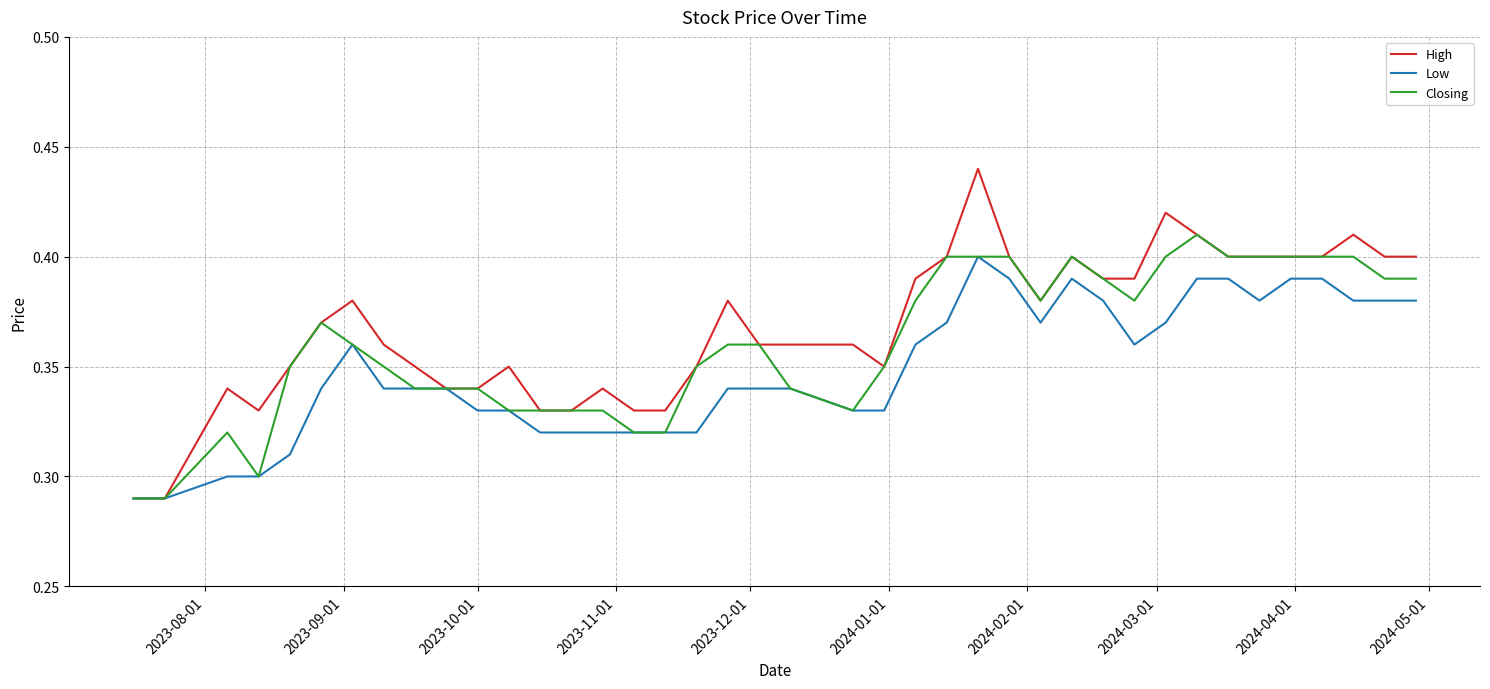

List the series in order of their overall mean, highest first.

High, Closing, Low